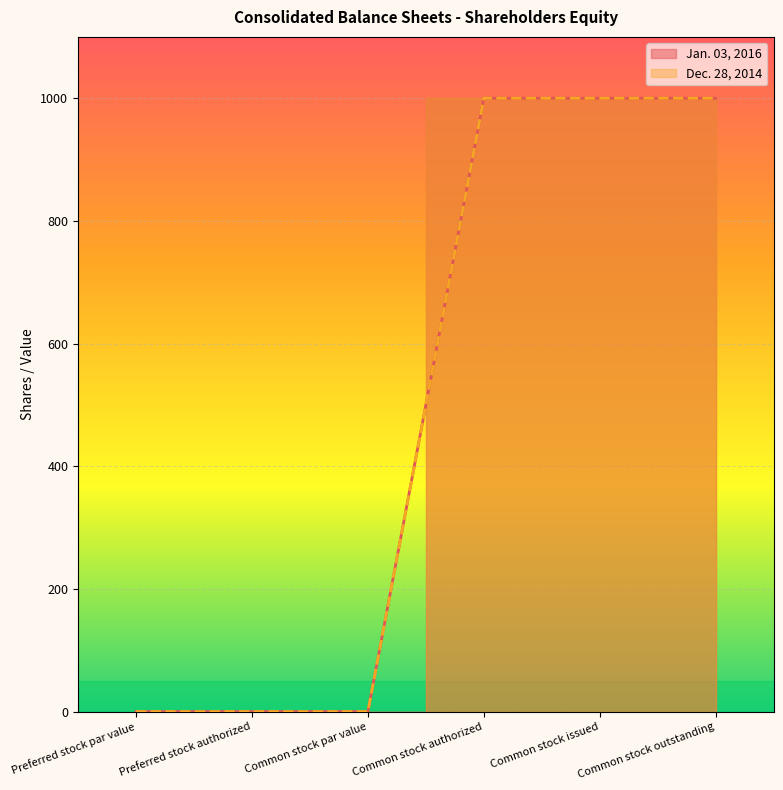

Does the chart display data point markers on the line(s)?

No